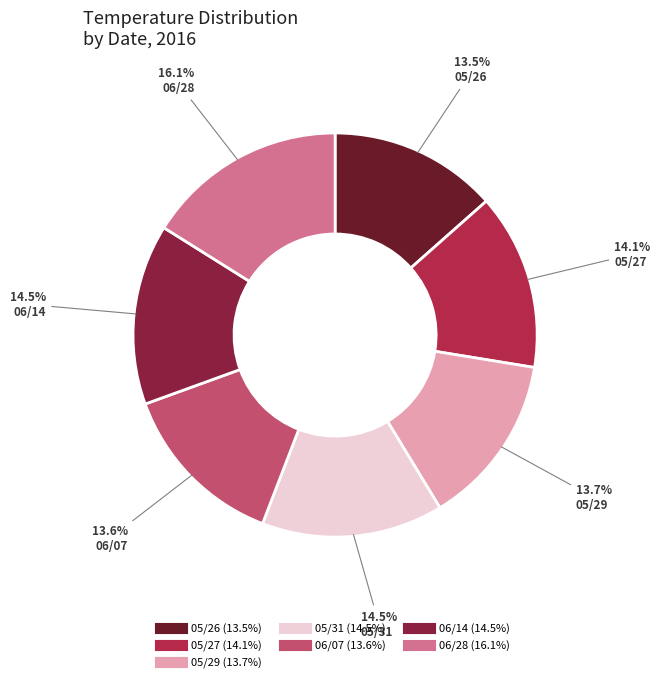

What portion of the pie excludes 06/28?

83.9%